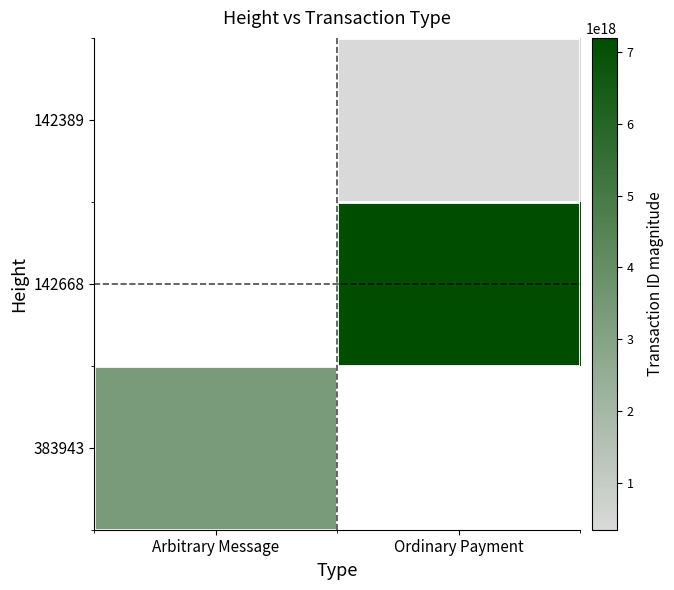

Rank the series by their average value, from lowest to highest.

142389, 383943, 142668